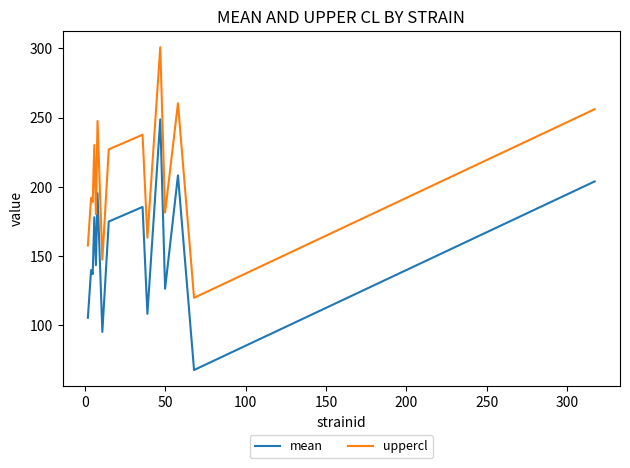

What are all the series names shown in the legend?

mean, uppercl